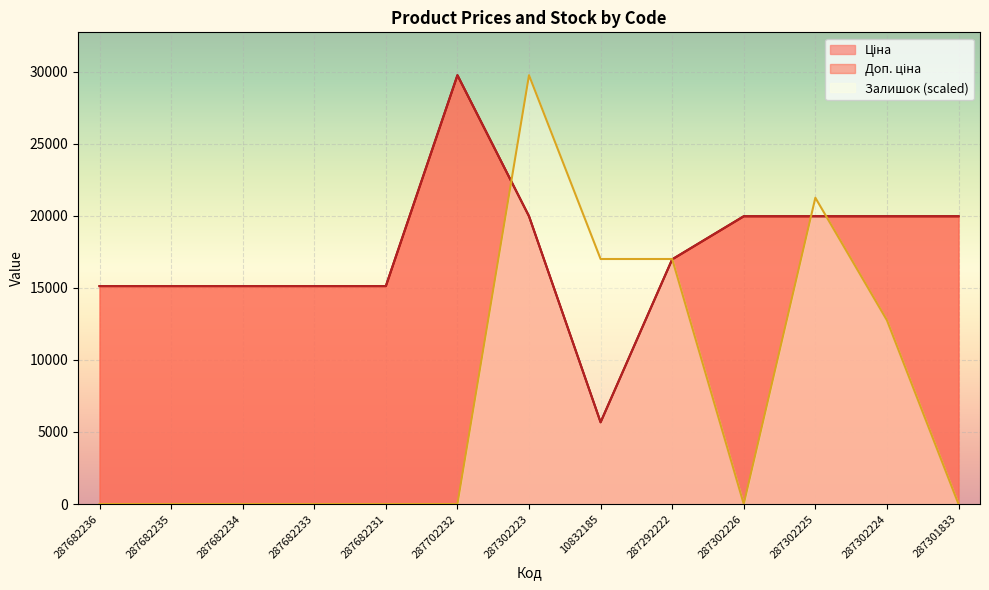

True or false: Доп. ціна and Ціна intersect in this chart.

False